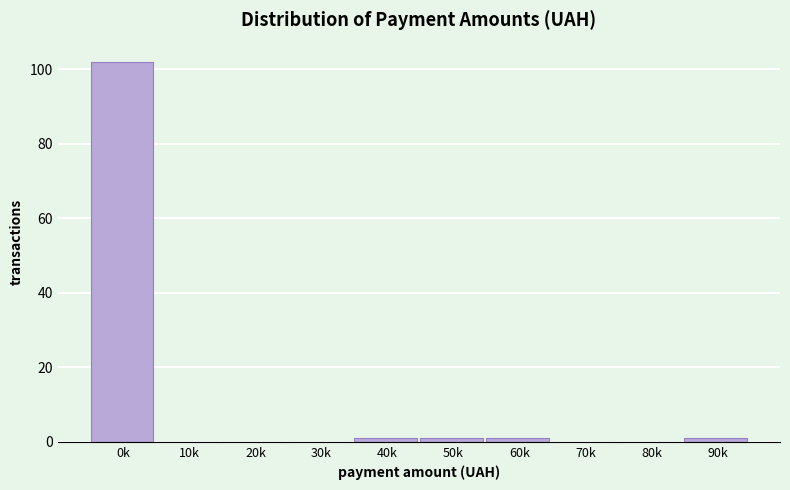

Reading right to left, extract all data points from this chart.

90k=1	80k=0	70k=0	60k=1	50k=1	40k=1	30k=0	20k=0	10k=0	0k=102